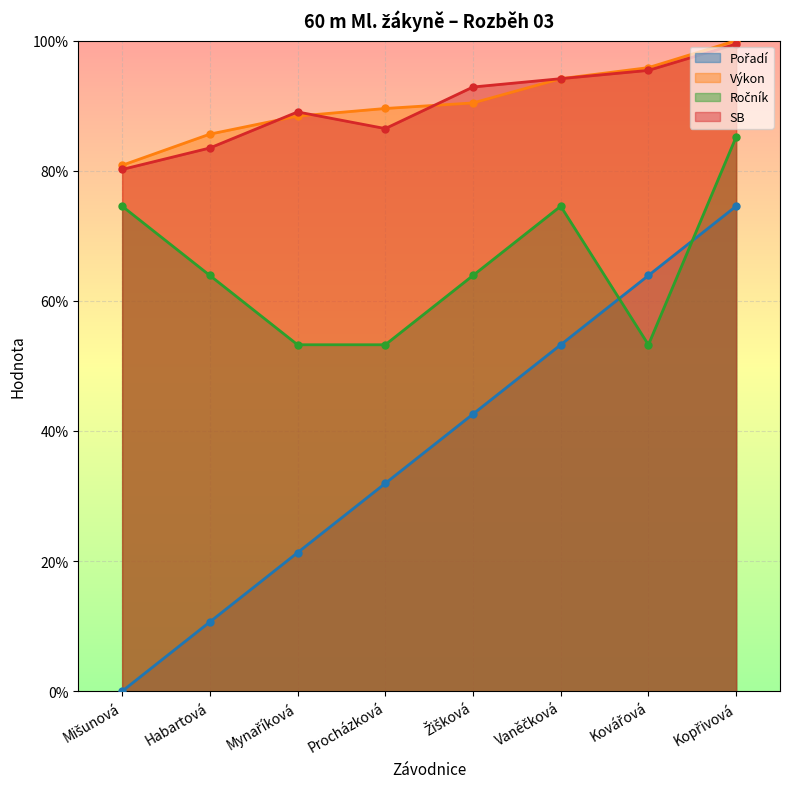

Between Mišunová and Habartová, which series saw the biggest shift?

Pořadí